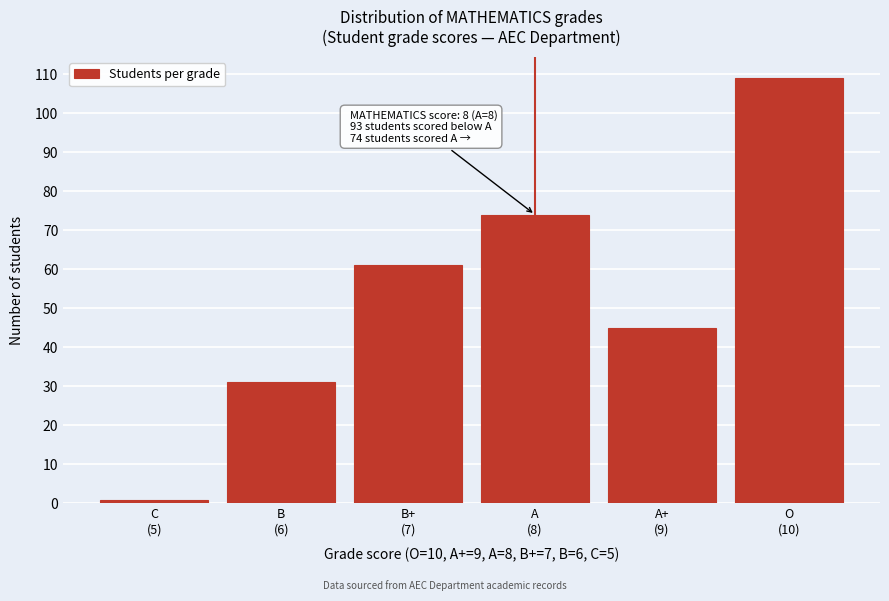

Reading left to right, extract all data points from this chart.

1	31	61	74	45	109